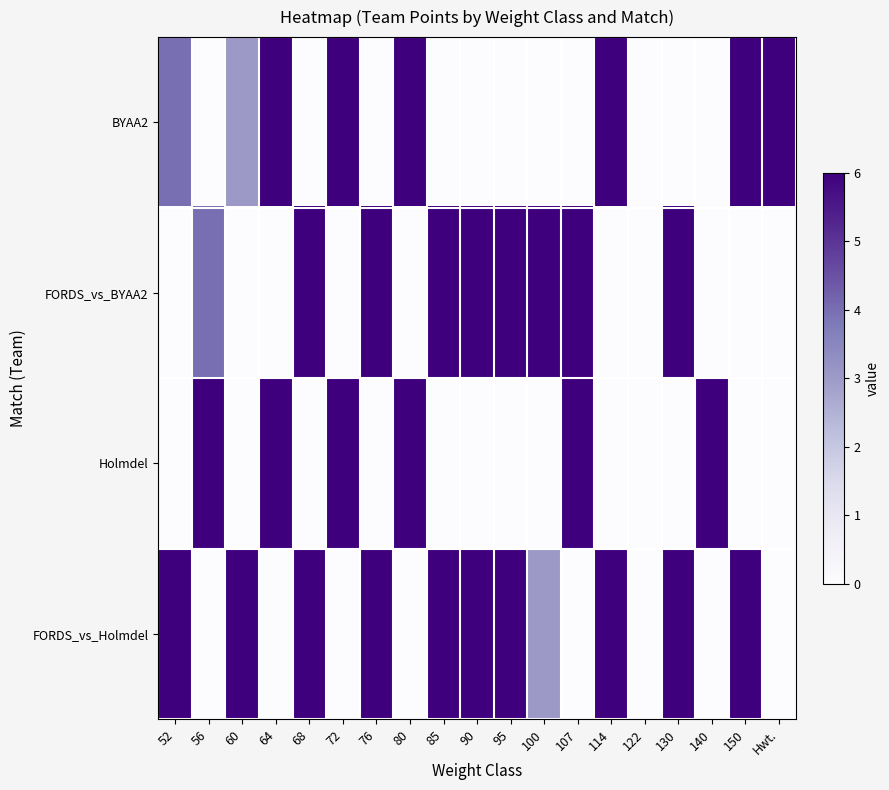

What is the total value across all series at 80?

12